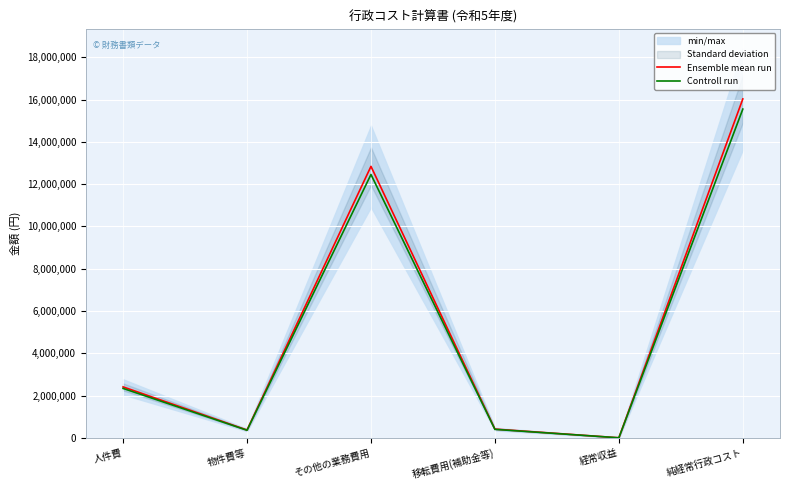

How many data points does each series have?

6